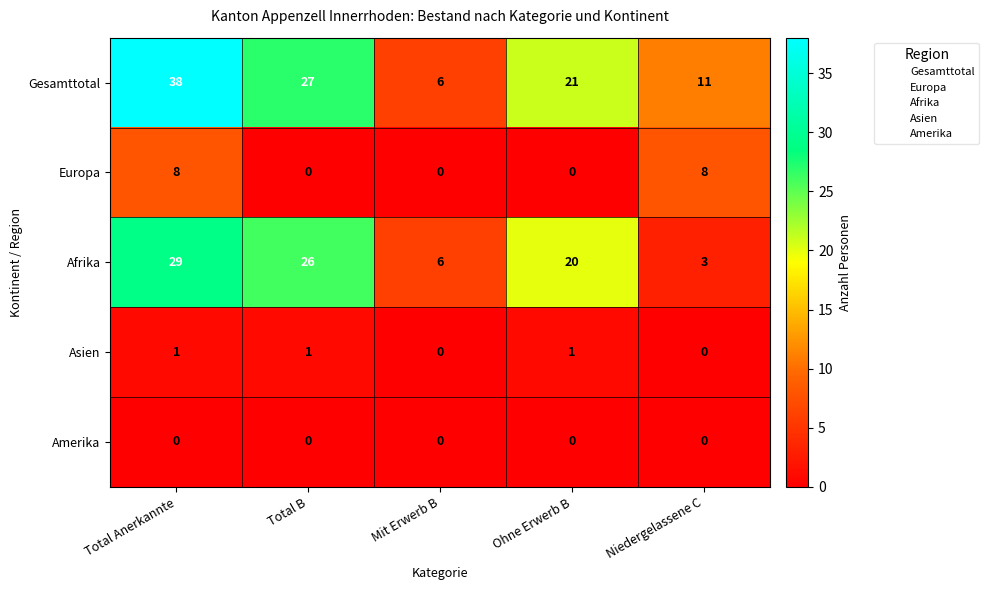

At which category is the sum across all series the highest?

Total Anerkannte